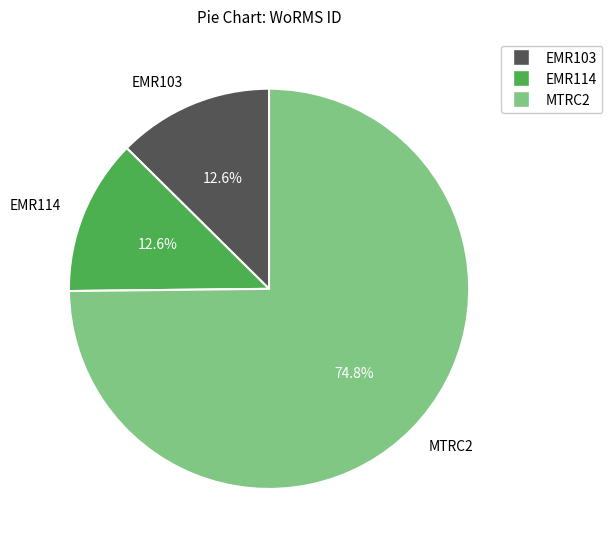

To the nearest percent, what portion does EMR114 represent?

13%